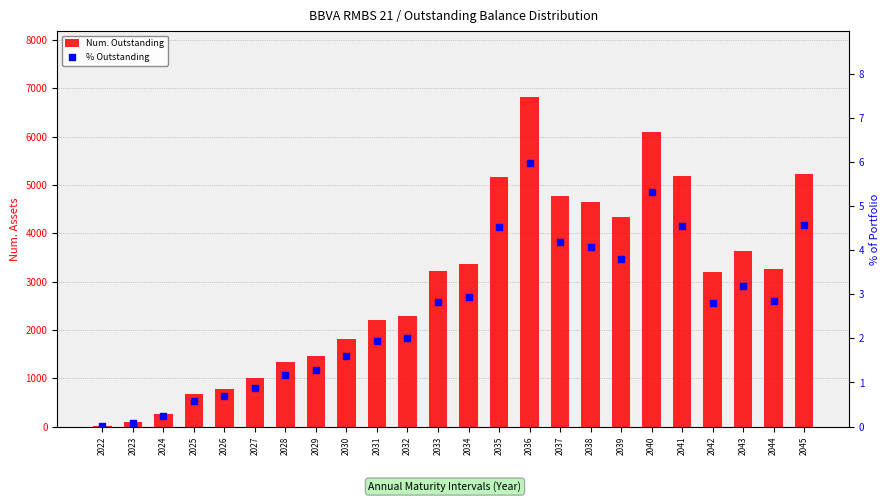

At how many categories does at least one series exceed 1252?

18